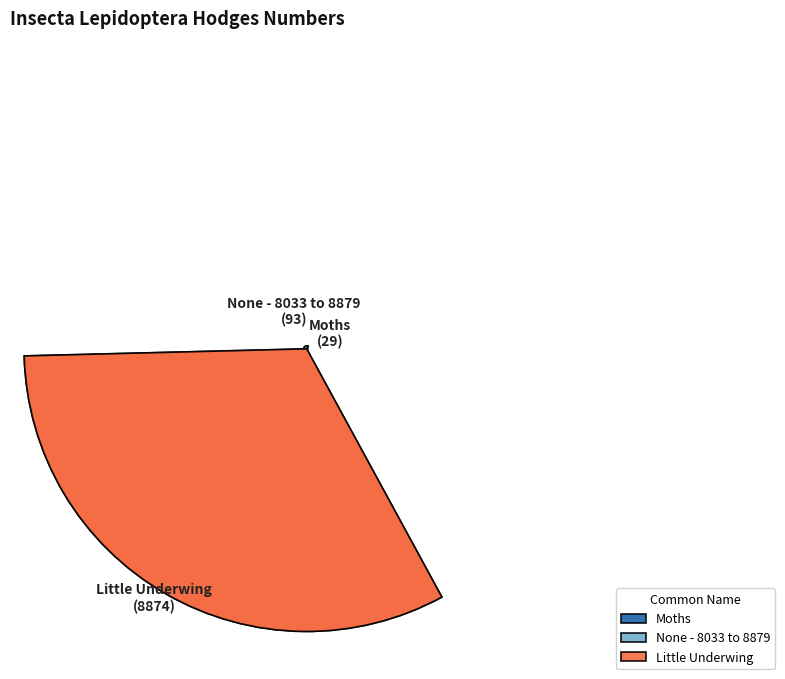

True or false: Moths accounts for 0% of the total.

True